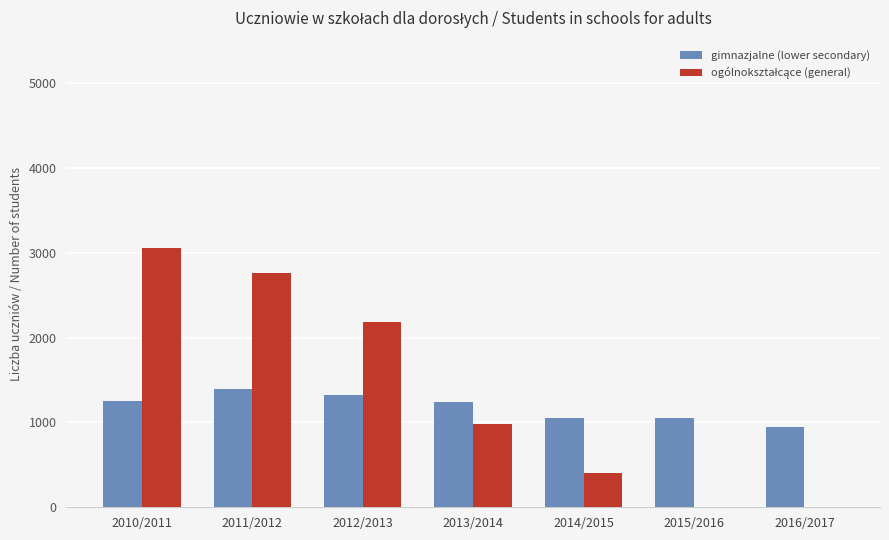

What is the maximum value shown in the chart?

3054